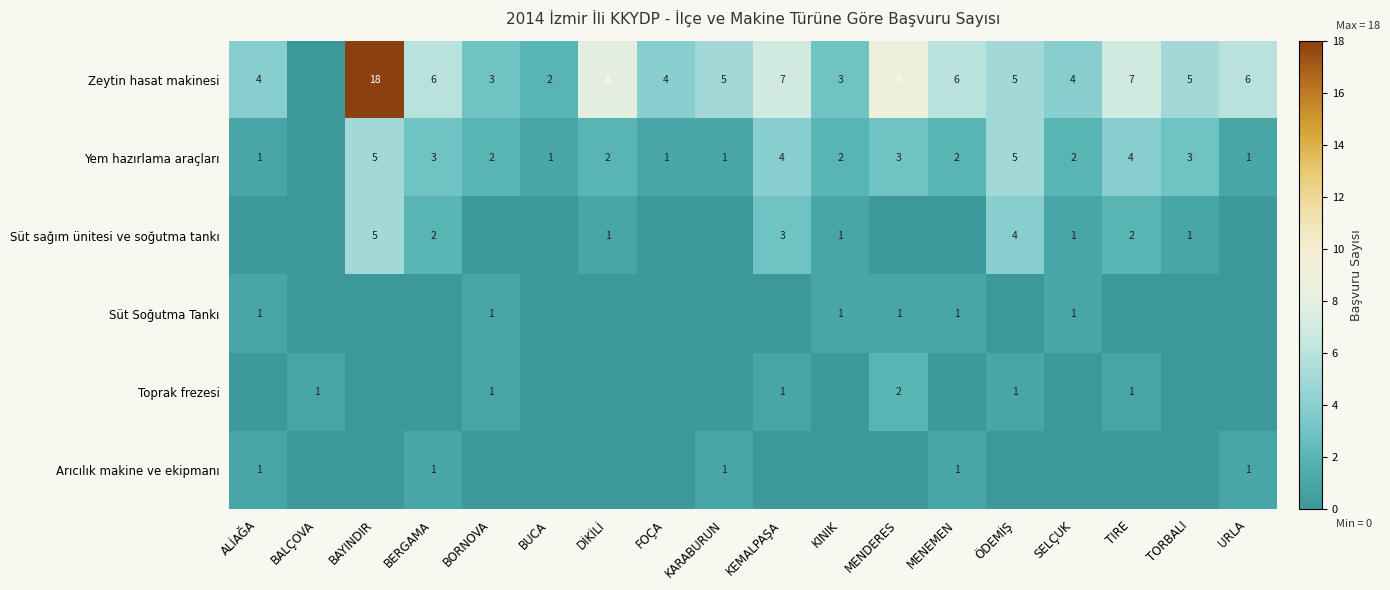

The Toprak frezesi series shows 2 at KEMALPAŞA. True or false?

False